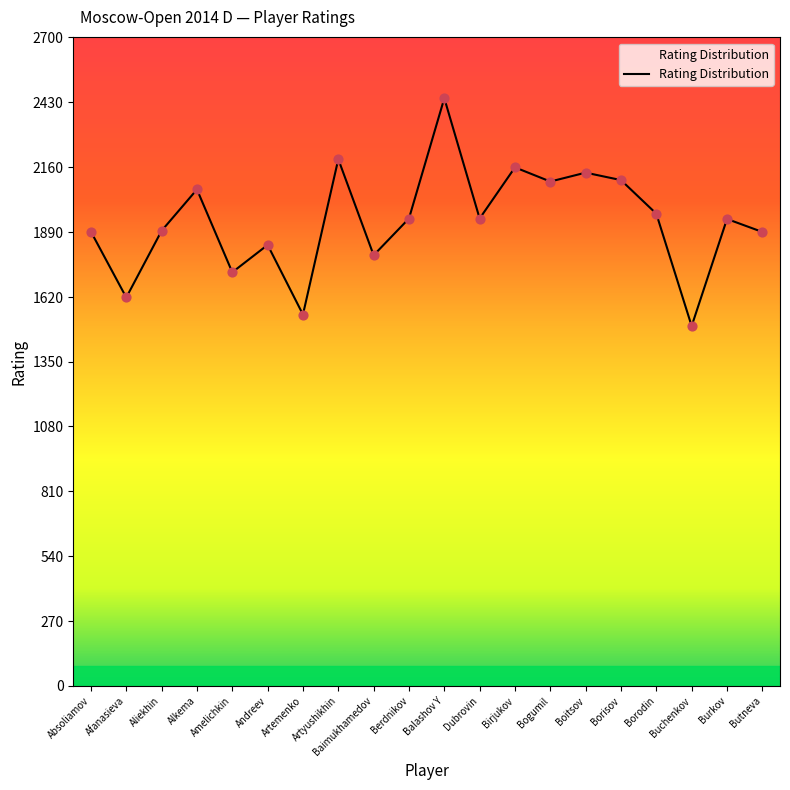

Between Absoliamov and Artemenko, which is larger?

Absoliamov